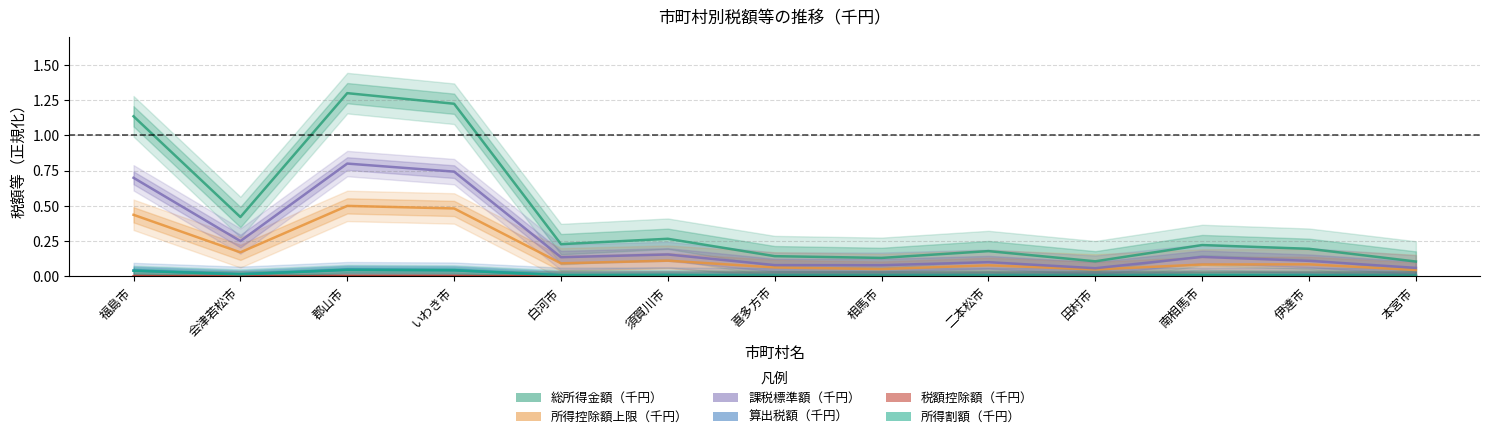

Rank the categories by 算出税額（千円） value from highest to lowest.

郡山市, いわき市, 福島市, 会津若松市, 須賀川市, 南相馬市, 白河市, 伊達市, 二本松市, 喜多方市, 相馬市, 本宮市, 田村市